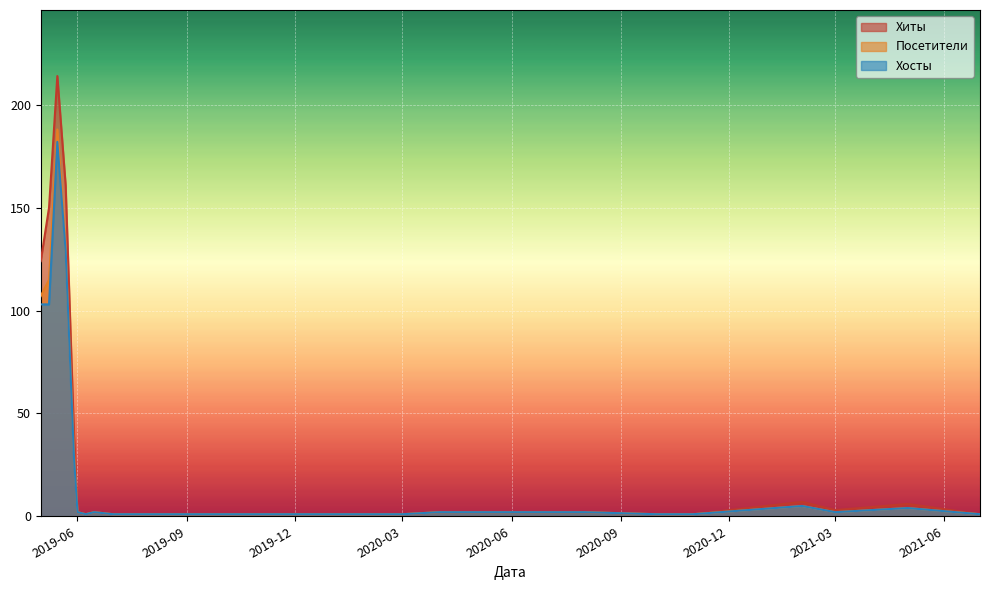

At which category is the sum across all series the highest?

2019-05-15